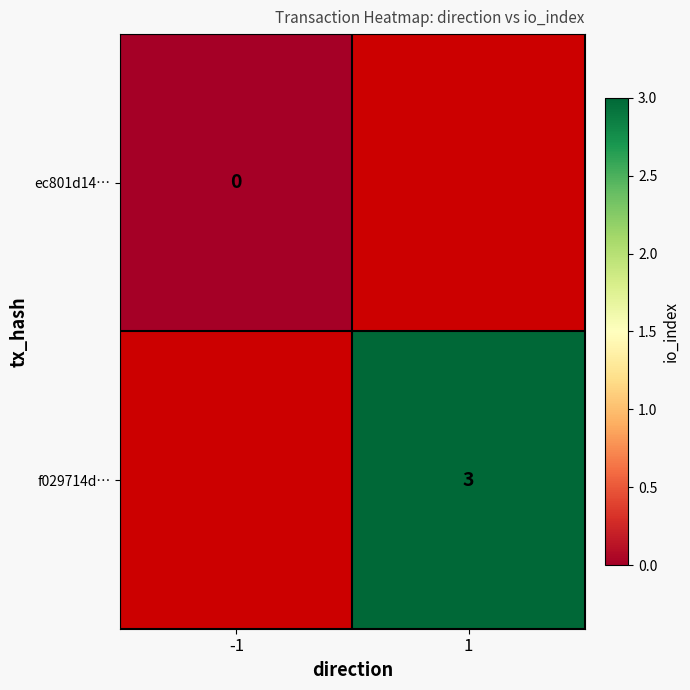

The value of f029714d… at 1 is 2. True or false?

False